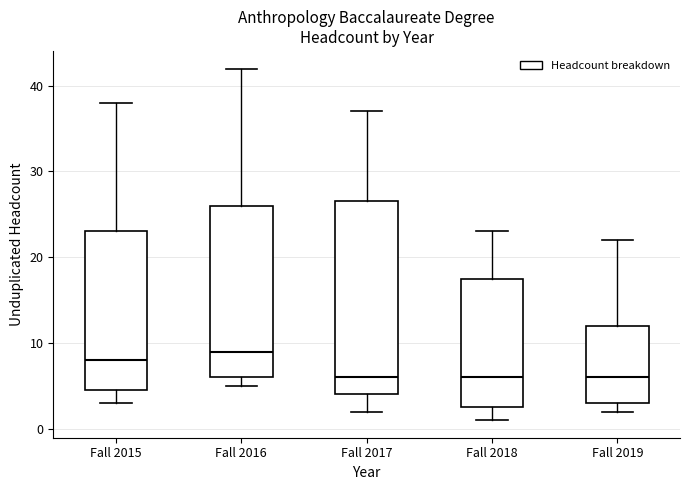

Reading left to right, read every box against the y-axis: the position of its median line, the range the box covers, and the ends of its whiskers. The values are not printed on the chart, so give them approximately, as read against the axis.

Fall 2015: median 8, box 5 to 23, whiskers 3 to 38
Fall 2016: median 9, box 6 to 26, whiskers 5 to 42
Fall 2017: median 6, box 4 to 27, whiskers 2 to 37
Fall 2018: median 6, box 3 to 18, whiskers 1 to 23
Fall 2019: median 6, box 3 to 12, whiskers 2 to 22